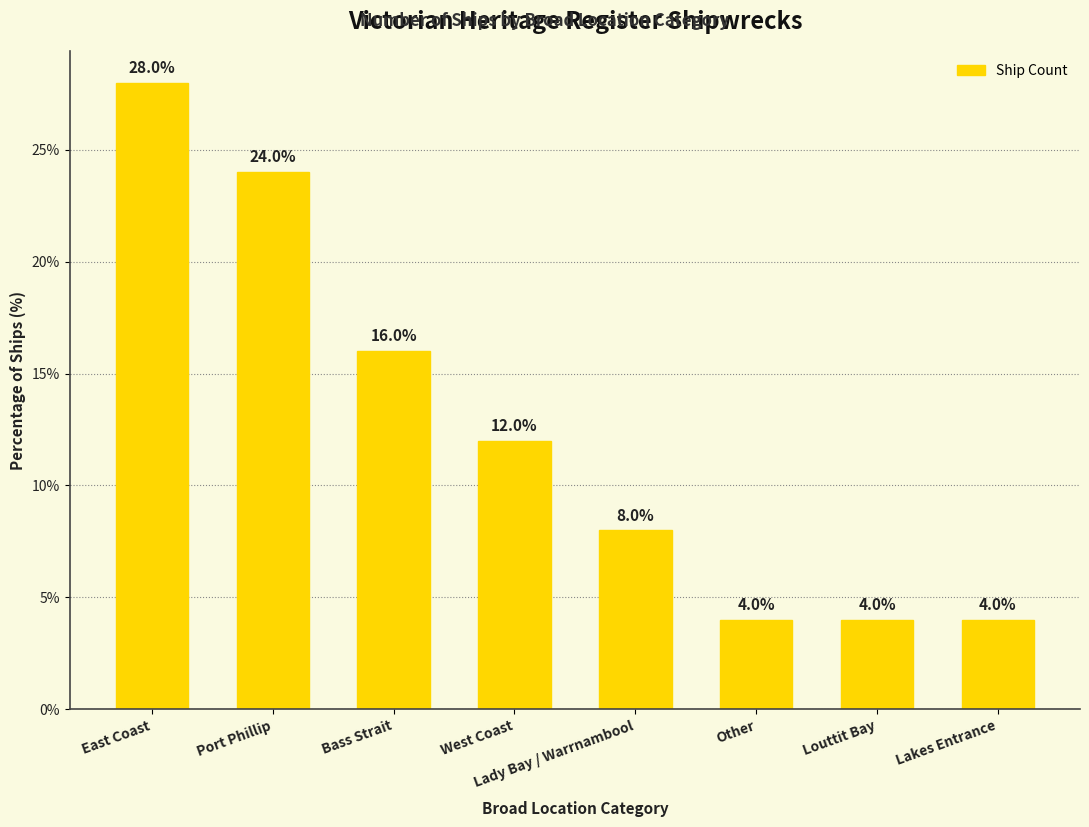

Reading left to right, extract all data points from this chart.

28.0	24.0	16.0	12.0	8.0	4.0	4.0	4.0